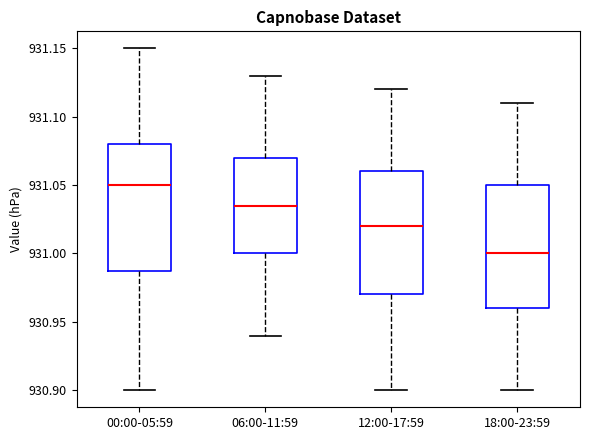

Reading left to right, read every box against the y-axis: the position of its median line, the range the box covers, and the ends of its whiskers. The values are not printed on the chart, so give them approximately, as read against the axis.

00:00-05:59: median 931.050, box 930.990 to 931.080, whiskers 930.900 to 931.150
06:00-11:59: median 931.035, box 931.000 to 931.070, whiskers 930.940 to 931.130
12:00-17:59: median 931.020, box 930.970 to 931.060, whiskers 930.900 to 931.120
18:00-23:59: median 931.000, box 930.960 to 931.050, whiskers 930.900 to 931.110